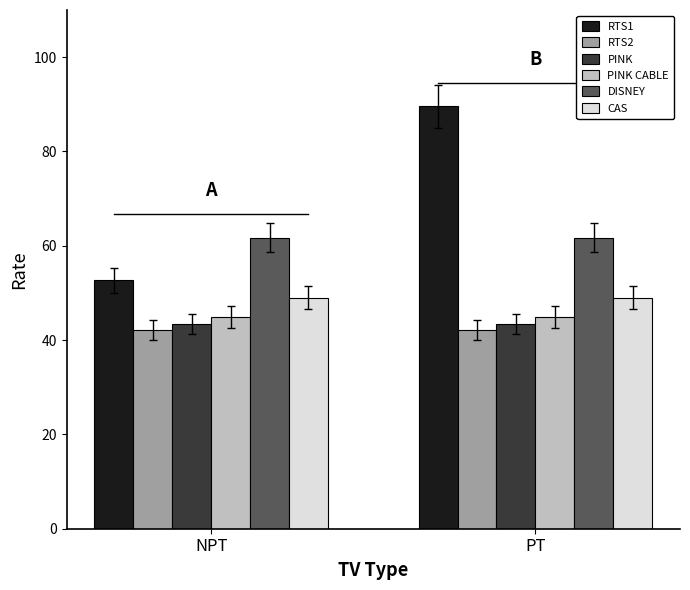

What is the label of the 1st bar from the left?

NPT